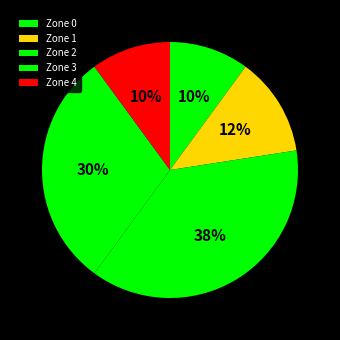

How many slices are in this pie chart?

5